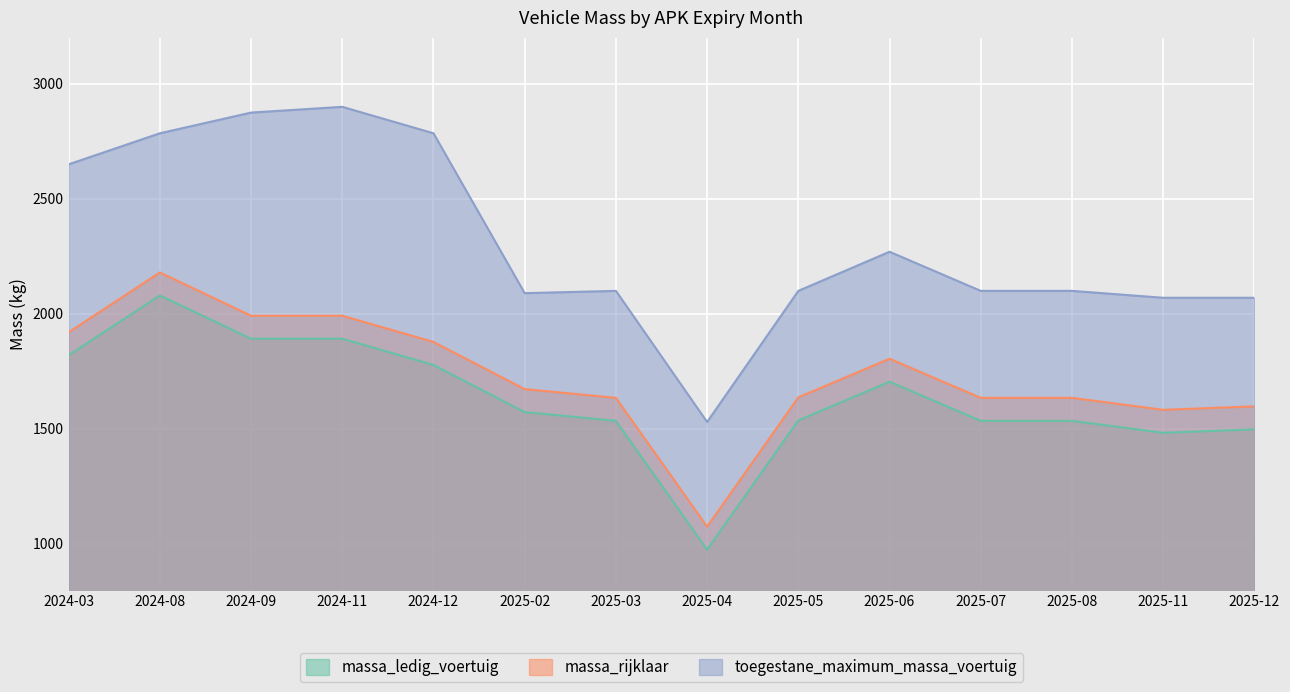

At how many categories does at least one series exceed 1386?

14